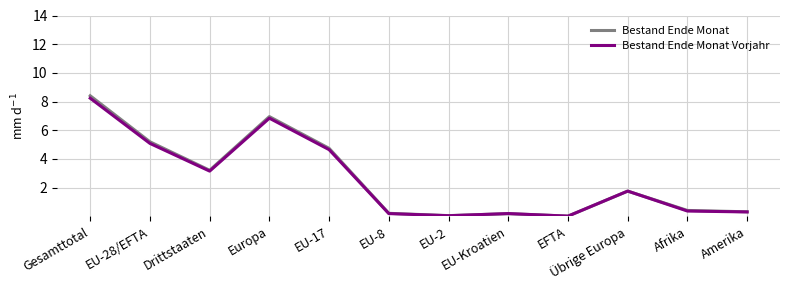

Where does the Bestand Ende Monat series first go above 1?

Gesamttotal